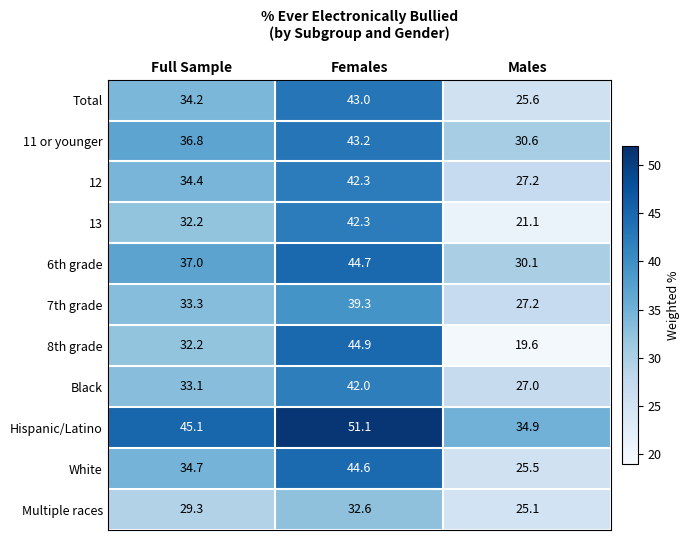

What is the difference between the highest and lowest values at Males?

15.3